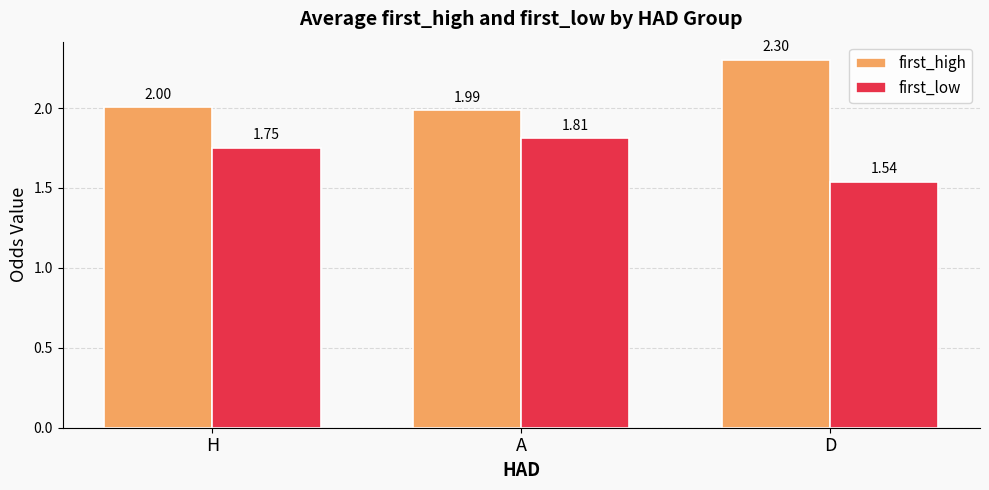

How many data points in first_high are less than 2?

1